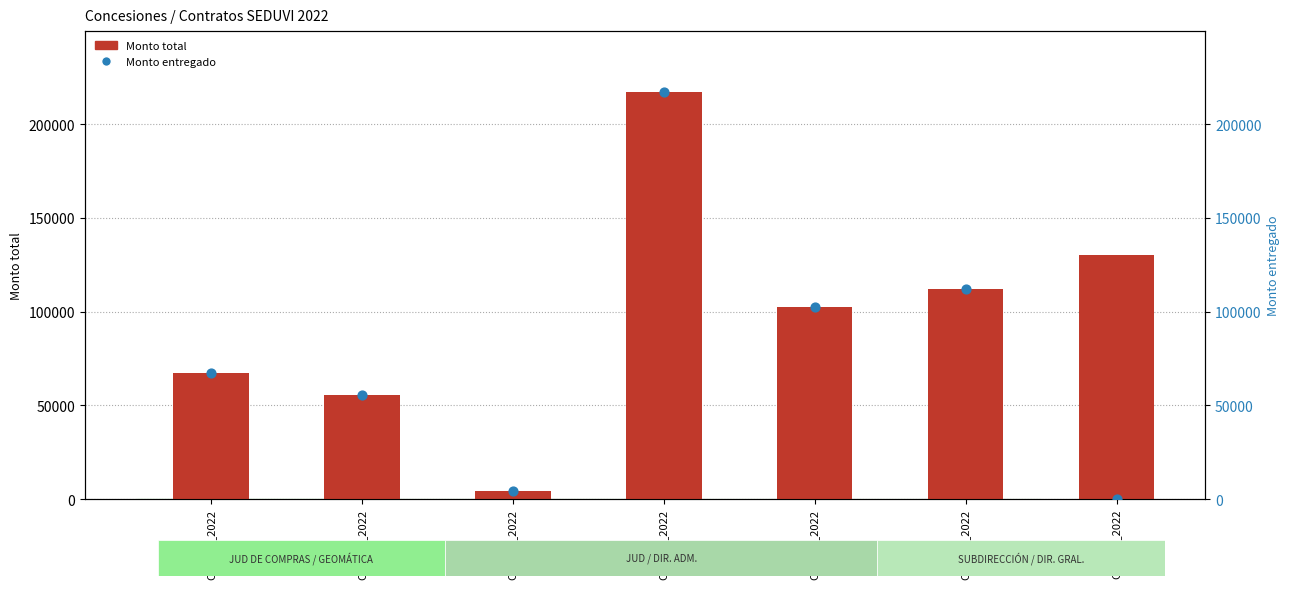

Is the value of Monto total at CS_006_2022 greater than the value of Monto entregado at CB_004_2022?

No